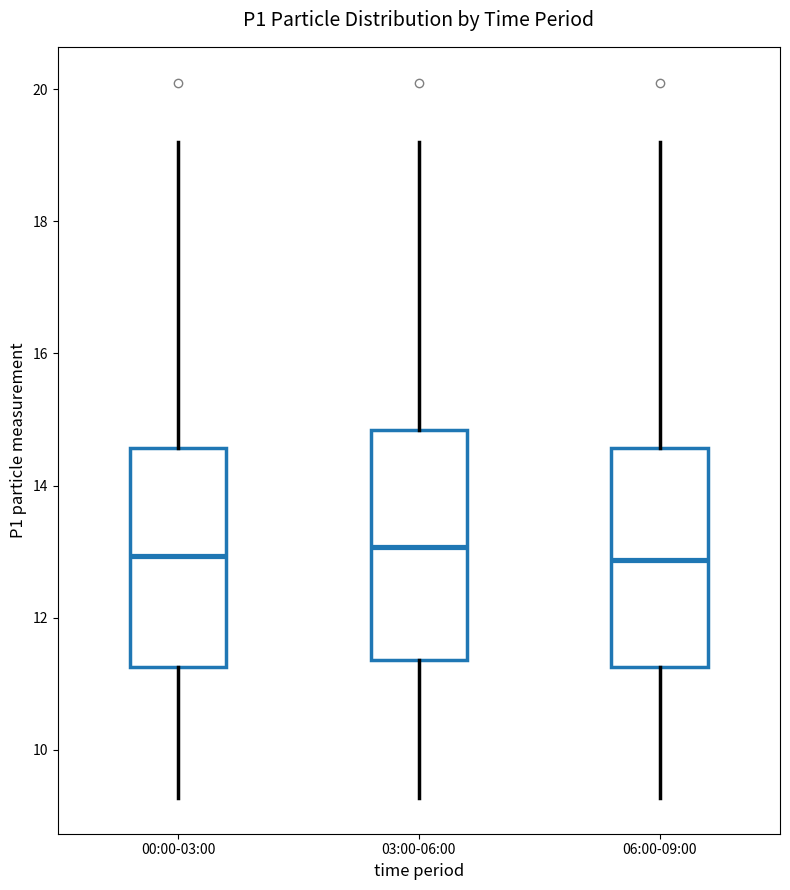

Reading left to right, transcribe this box plot: for each box, give where its median line is, the range the box spans, and where its two whiskers end, as read against the y-axis. The values are not printed on the chart, so give them approximately, as read against the axis.

00:00-03:00: median 13.0, box 11.2 to 14.6, whiskers 9.2 to 19.2
03:00-06:00: median 13.0, box 11.4 to 14.8, whiskers 9.2 to 19.2
06:00-09:00: median 12.8, box 11.2 to 14.6, whiskers 9.2 to 19.2